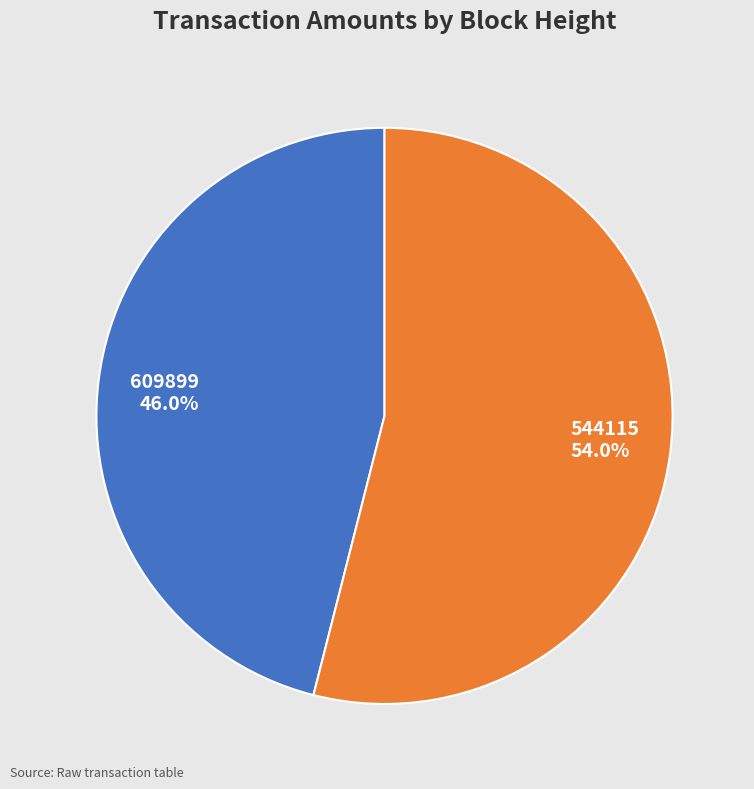

What is the majority slice?

544115